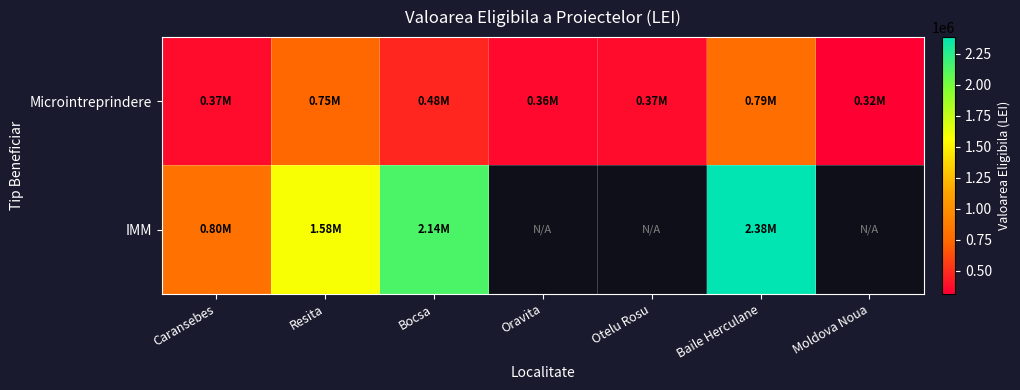

What is the difference between the second highest and minimum values in the Microintreprindere series?

435381.7